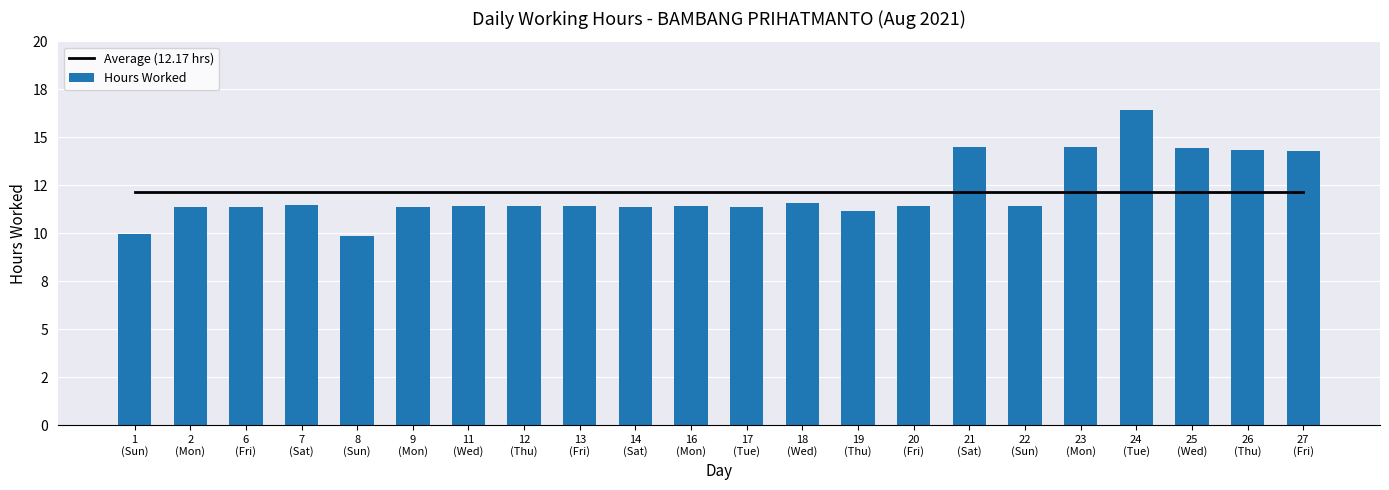

What is the total value across all series at 1
(Sun)?

22.1